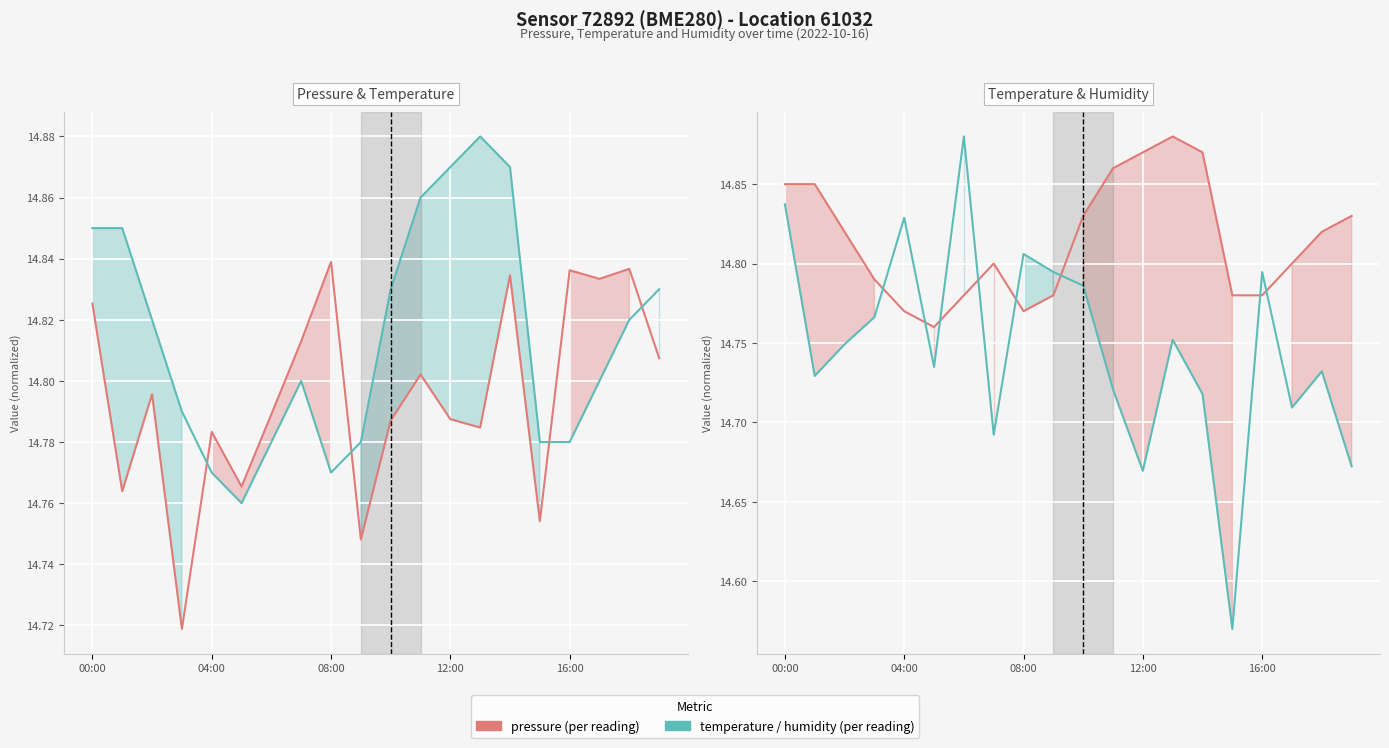

What is the average value of the temperature (°C) series?

14.8